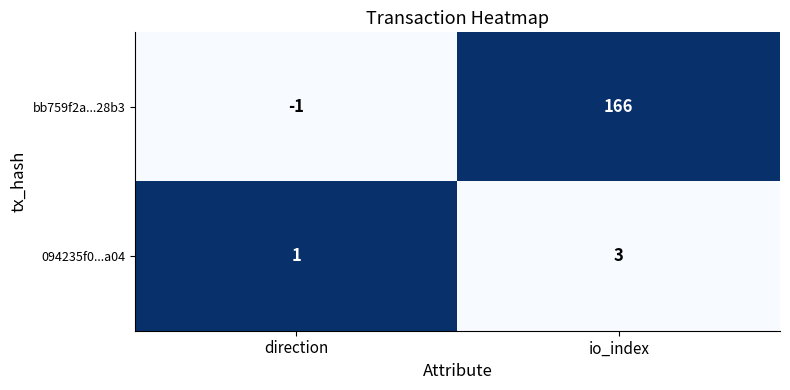

Which series has the largest range (max minus min)?

bb759f2a...28b3